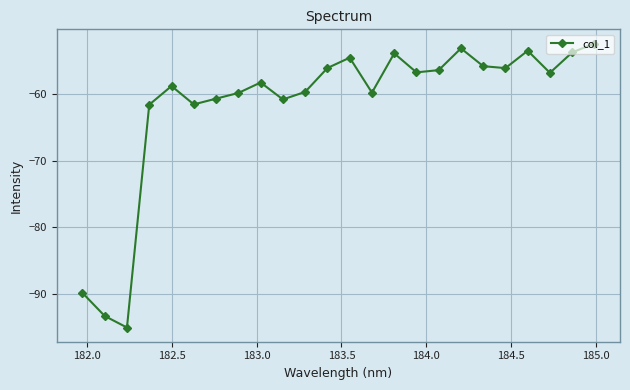

What is the maximum value shown in the chart?

-52.5